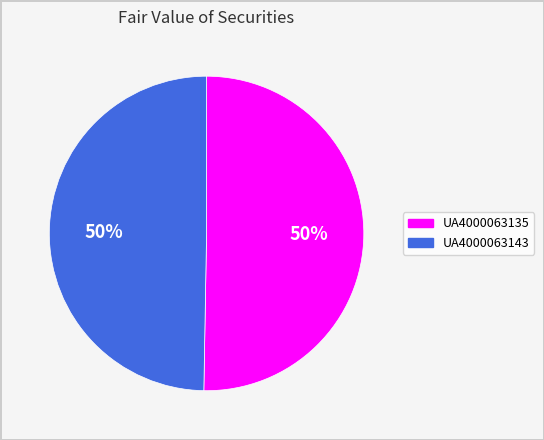

True or false: UA4000063143 accounts for 58% of the total.

False